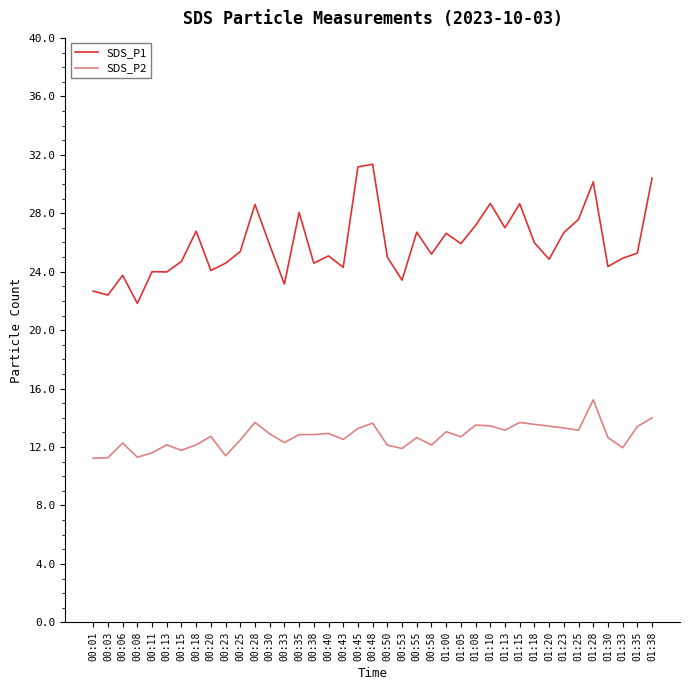

True or false: SDS_P1 and SDS_P2 intersect in this chart.

False